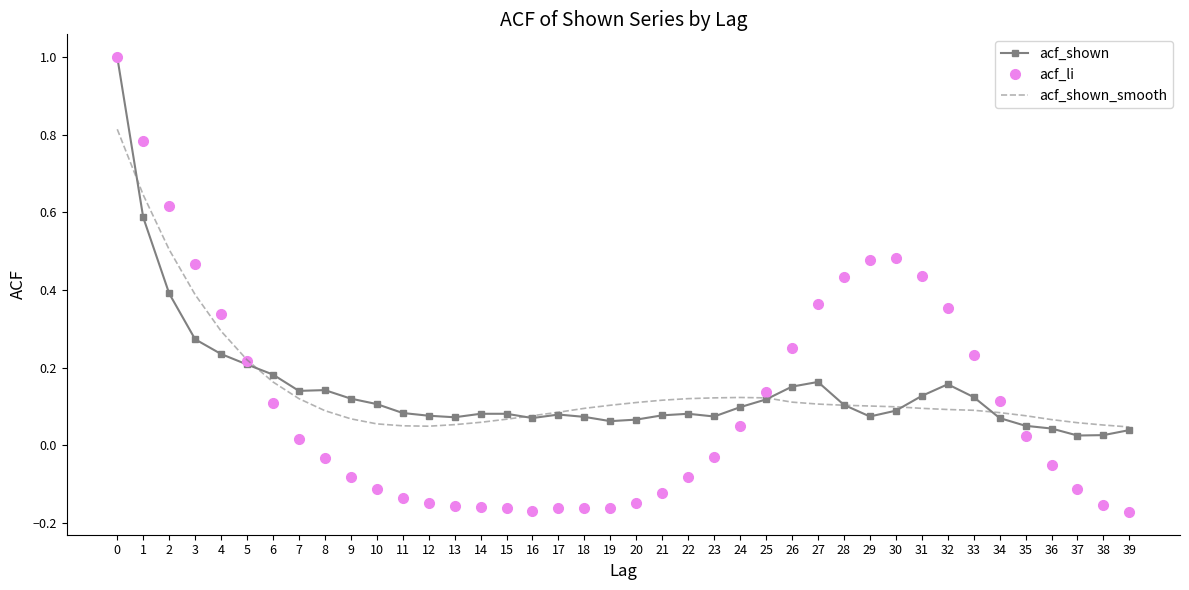

Count the number of categories in the chart.

40